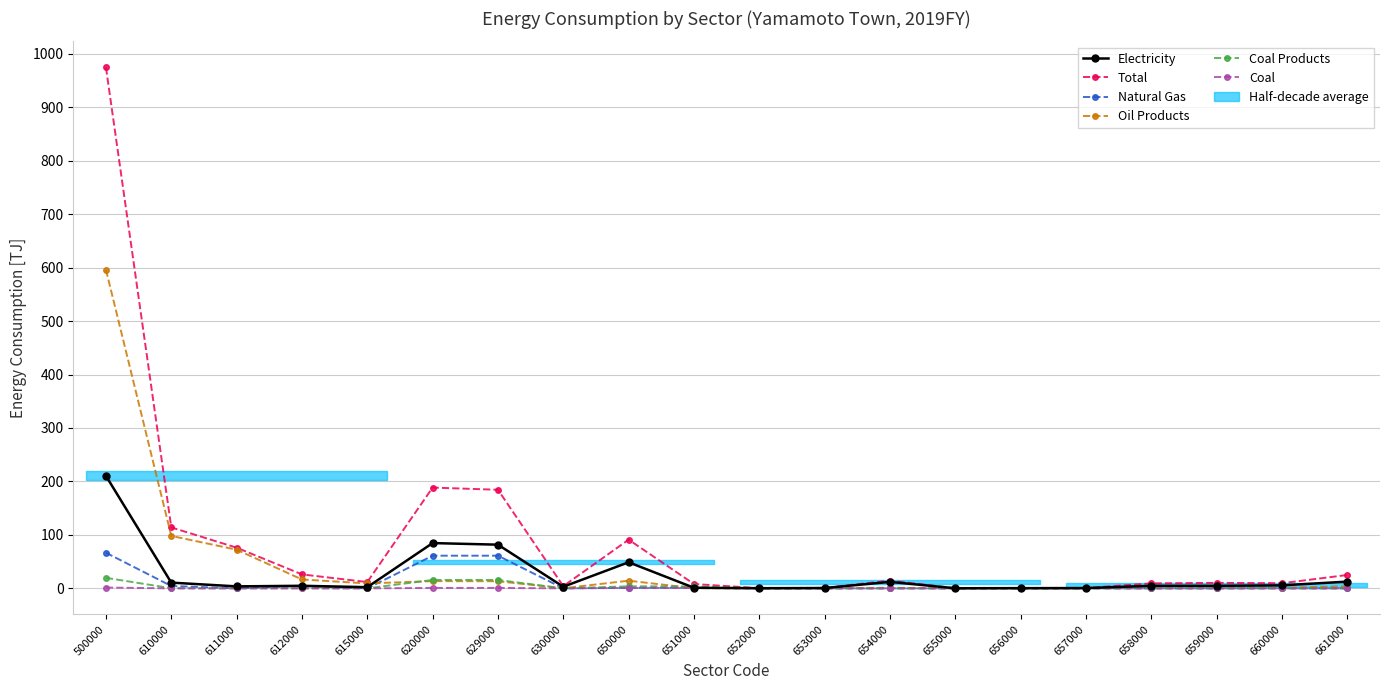

The value of Natural Gas at 500000 is 36.1. True or false?

False